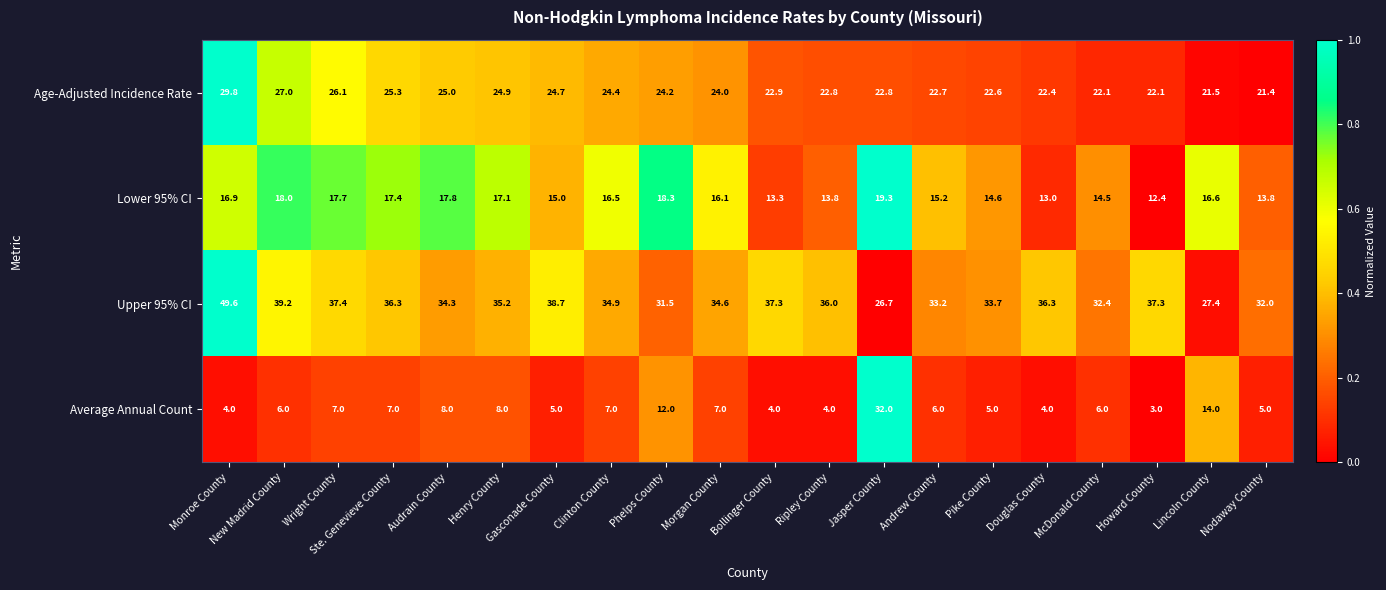

Where is Lower 95% CI nearest to the value 15?

Gasconade County